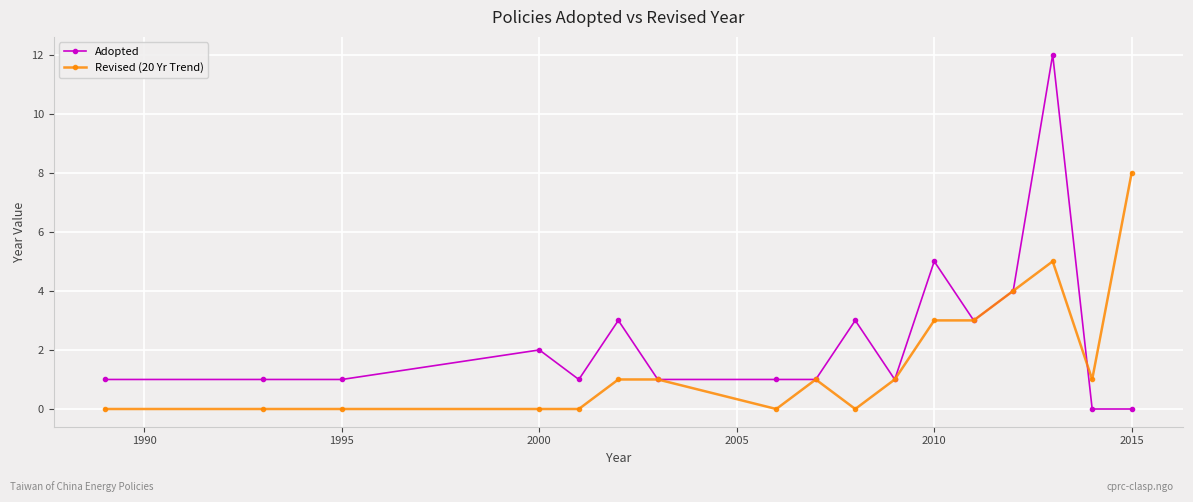

Rank the series by their average value, from lowest to highest.

Revised (20 Yr Trend), Adopted